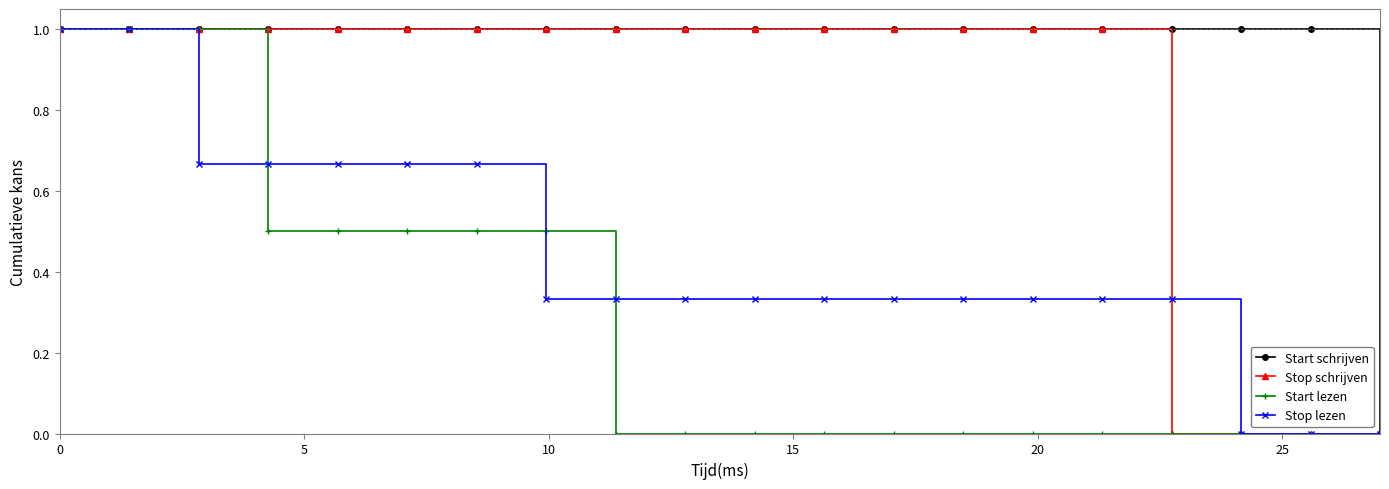

What is the highest value of the Start lezen series?

1.0